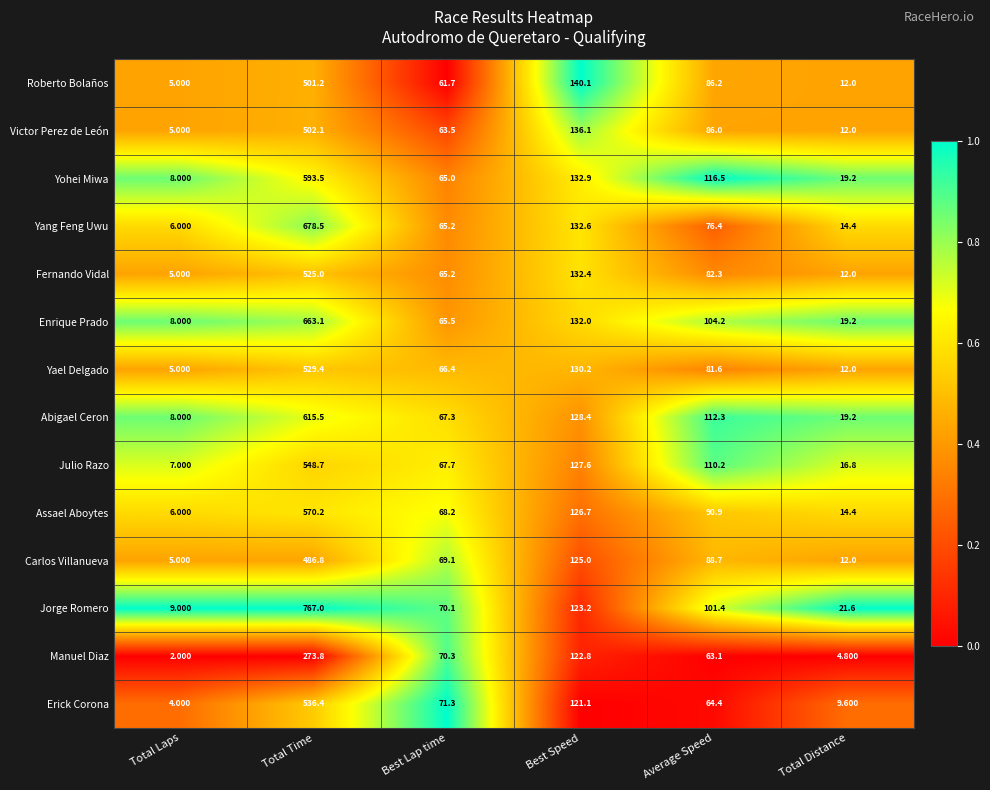

Which category has the highest value across all series?

Total Time